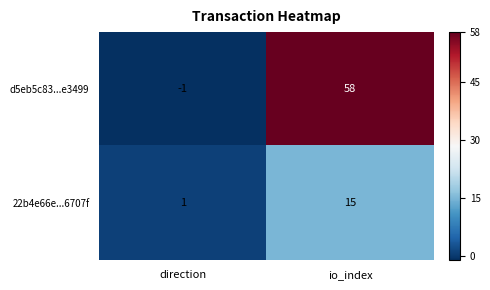

True or false: 22b4e66e...6707f has a value of 15 at io_index.

True